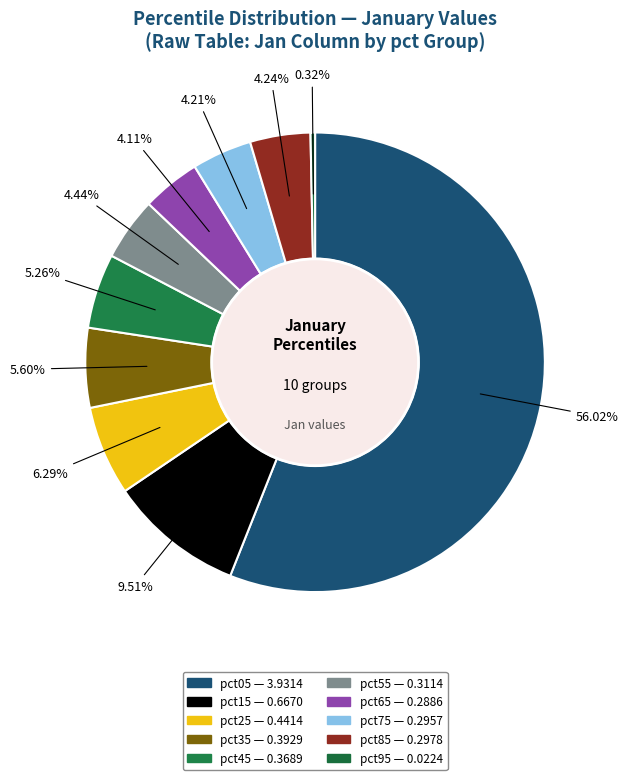

Do pct95 and pct25 together represent more than half of the pie?

No